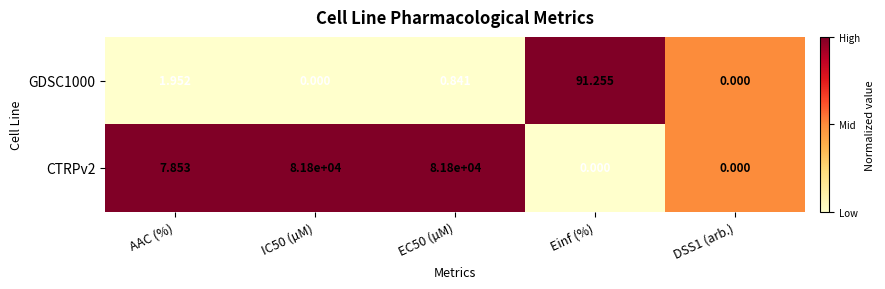

Rank the series at IC50 (µM) from lowest to highest value.

GDSC1000, CTRPv2